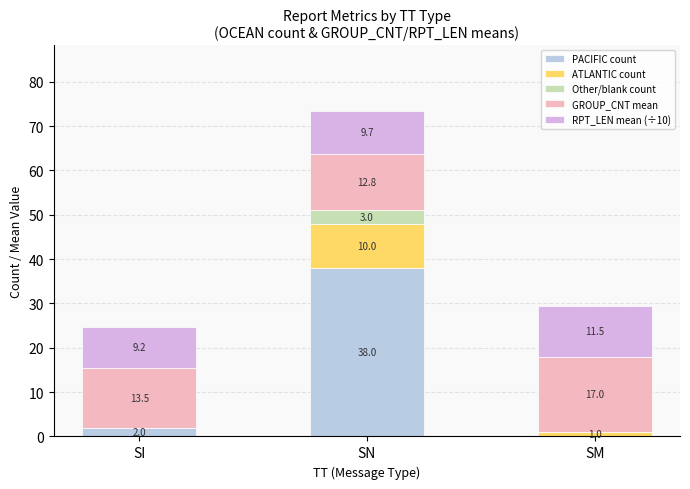

What is the sum of all PACIFIC count values?

40.0